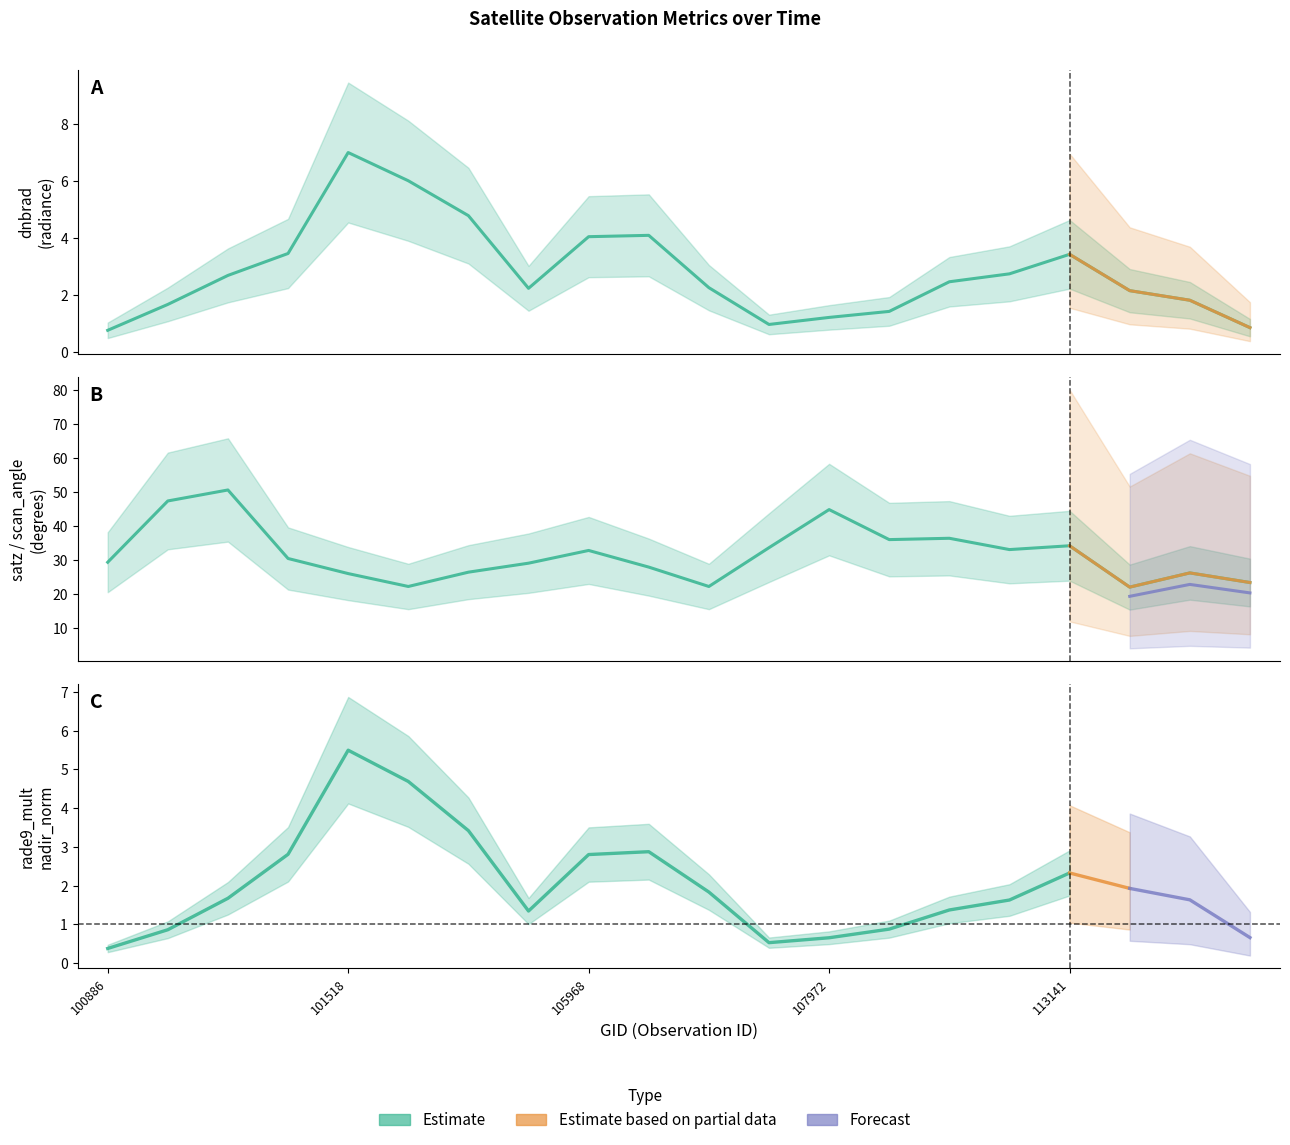

True or false: rade9_mult_nadir_norm and satz intersect in this chart.

False